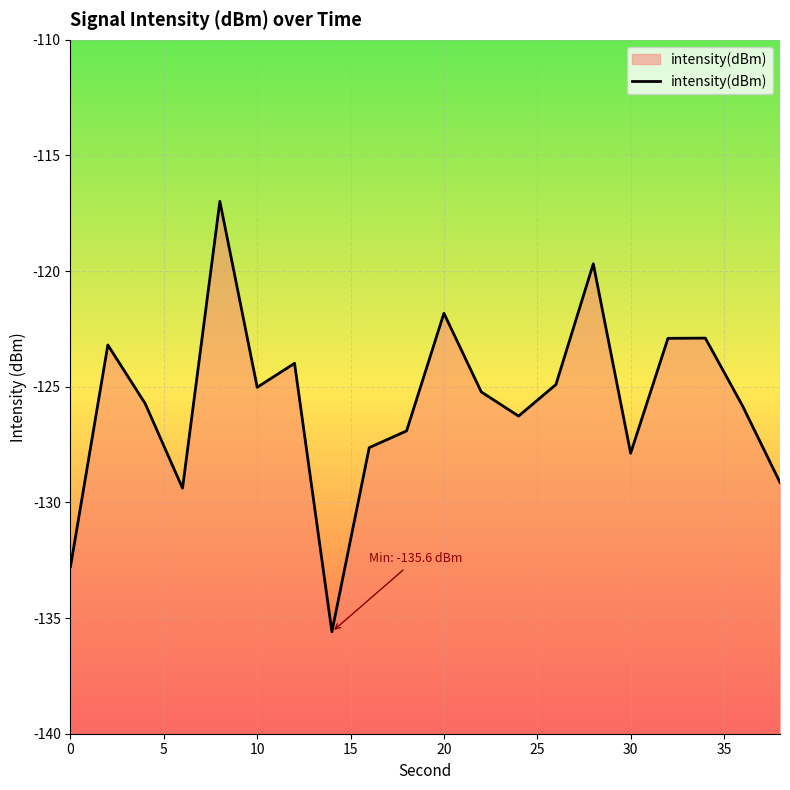

What is the difference between the maximum and minimum values?

18.6